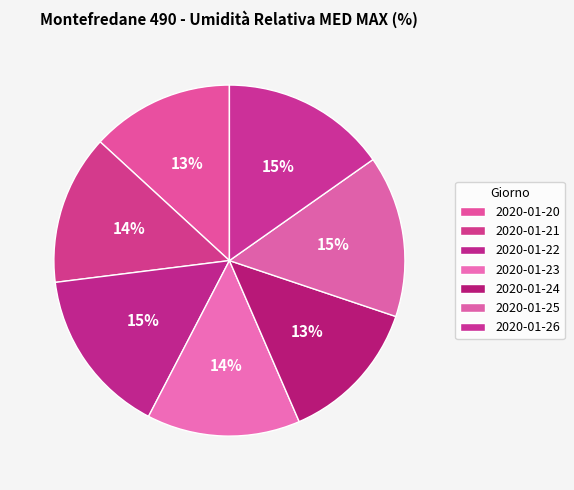

To the nearest percent, what is the average slice percentage?

14%